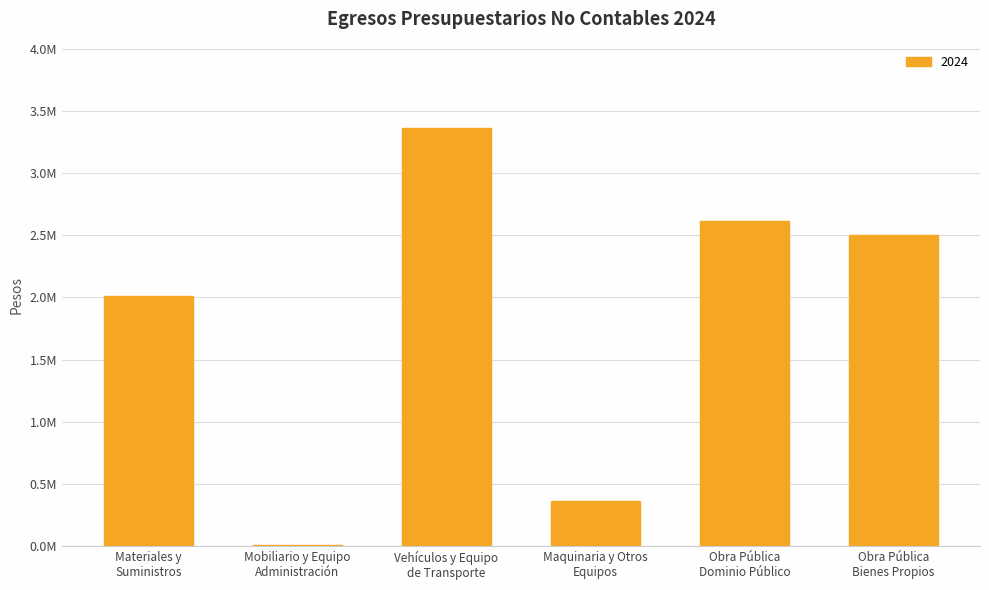

What is the minimum value shown in the chart?

6568.1